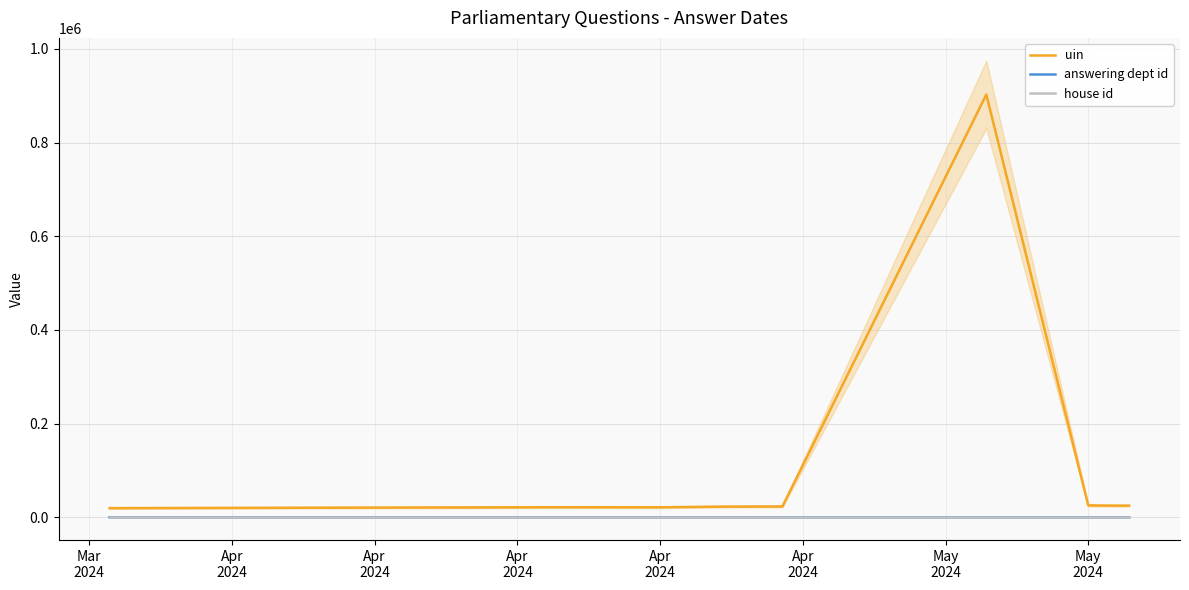

Reading left to right, transcribe all the data shown in this chart.

uin: 19466	20105	21414	21265	22651	23035	902717	25348	24816	24824
answering dept id: 11	11	11	11	11	11	27	11	11	11
house id: 1	1	1	1	1	1	1	1	1	1